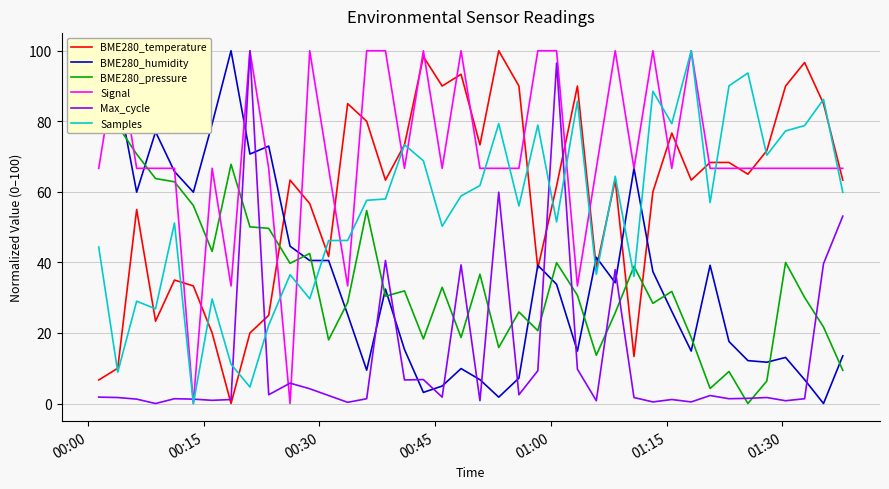

After their last crossing, which series has the higher values: BME280_temperature or Max_cycle?

BME280_temperature